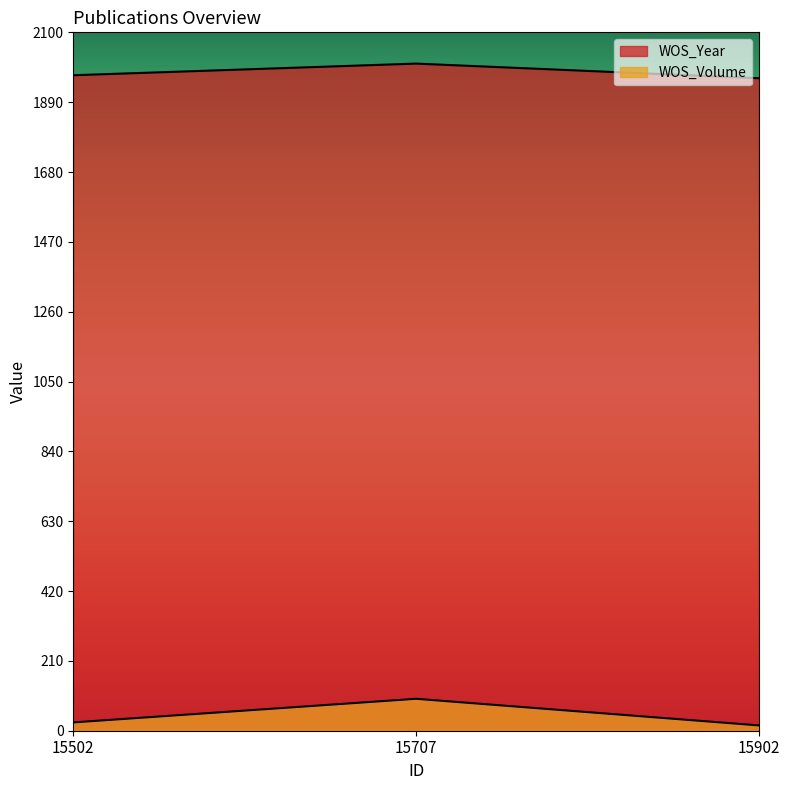

Reading right to left, list all the values displayed in this chart.

WOS_Year: 1962	2006	1971
WOS_Volume: 16	96	25